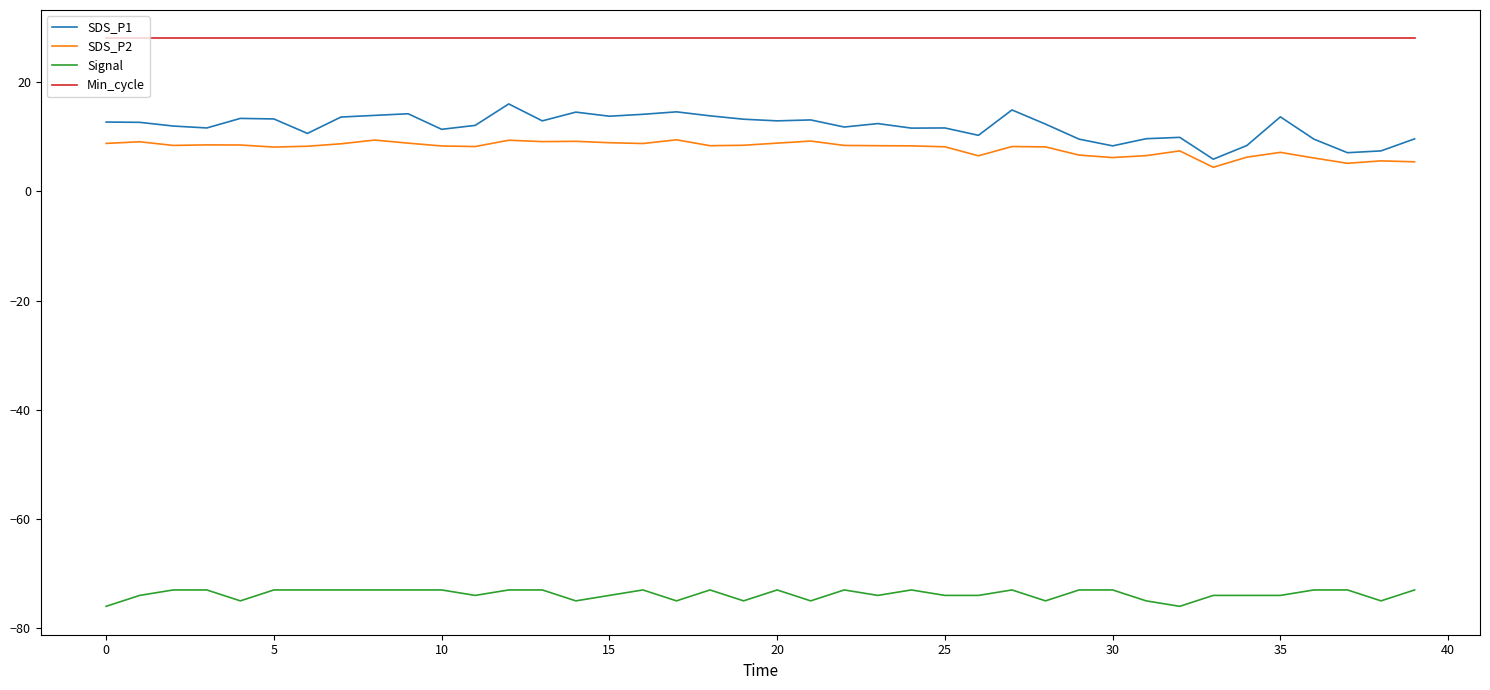

True or false: Signal and SDS_P1 intersect in this chart.

False